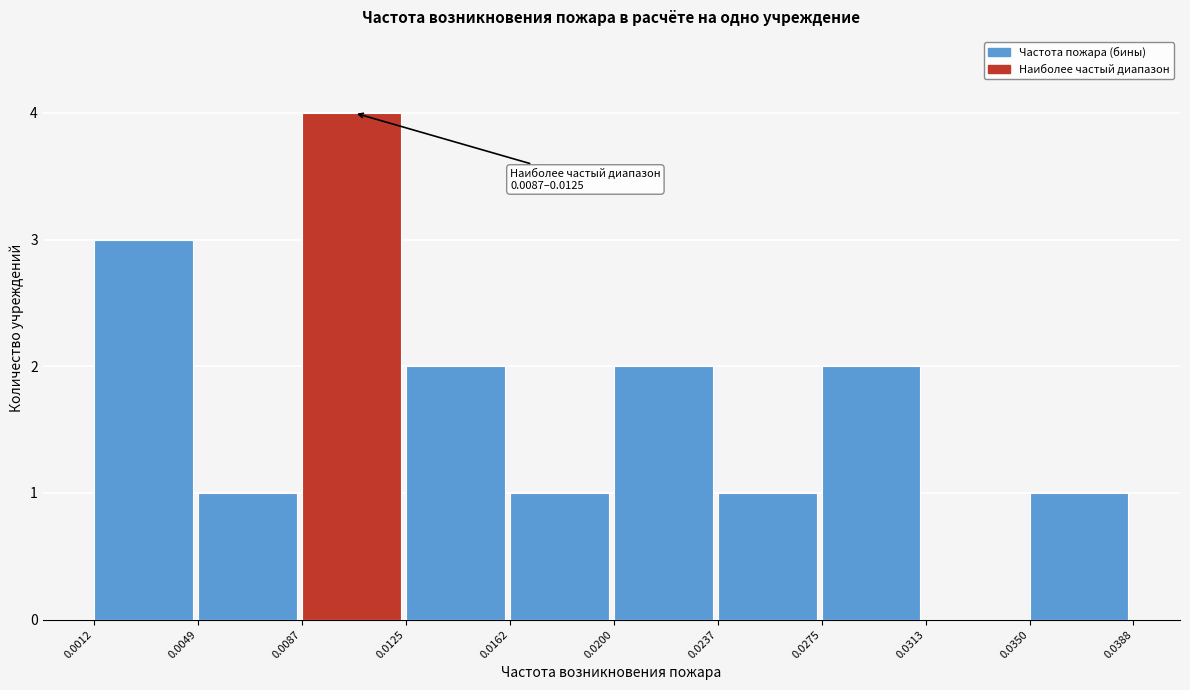

Over which range of the x-axis is the bar tallest?

0.0087 to 0.0125